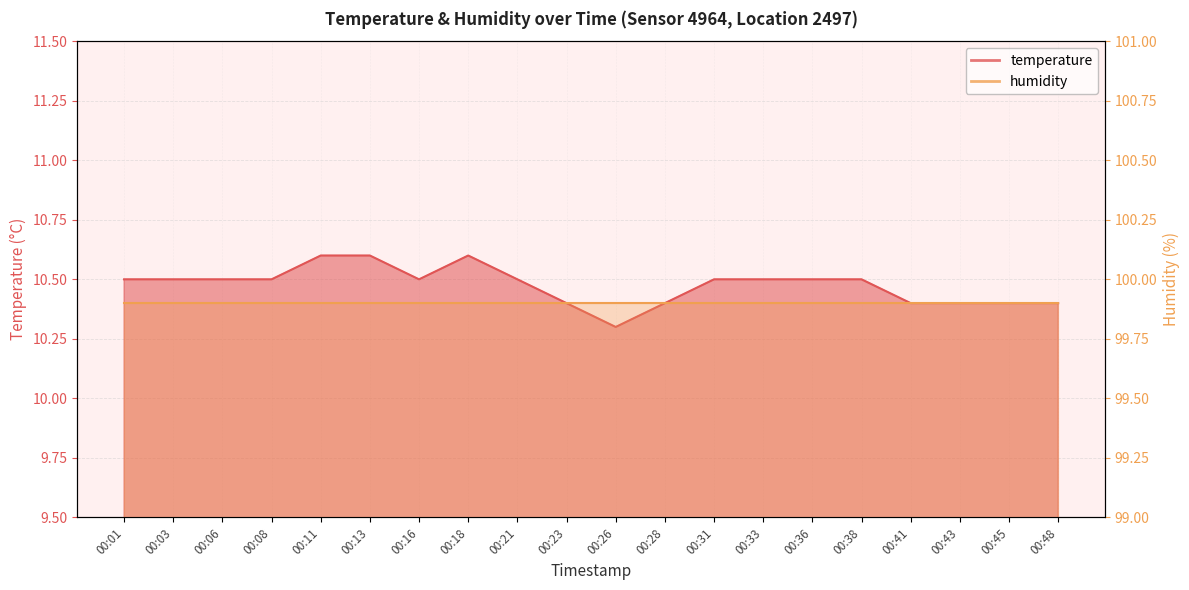

What is the difference between the values at 00:13 and 00:38?

0.1